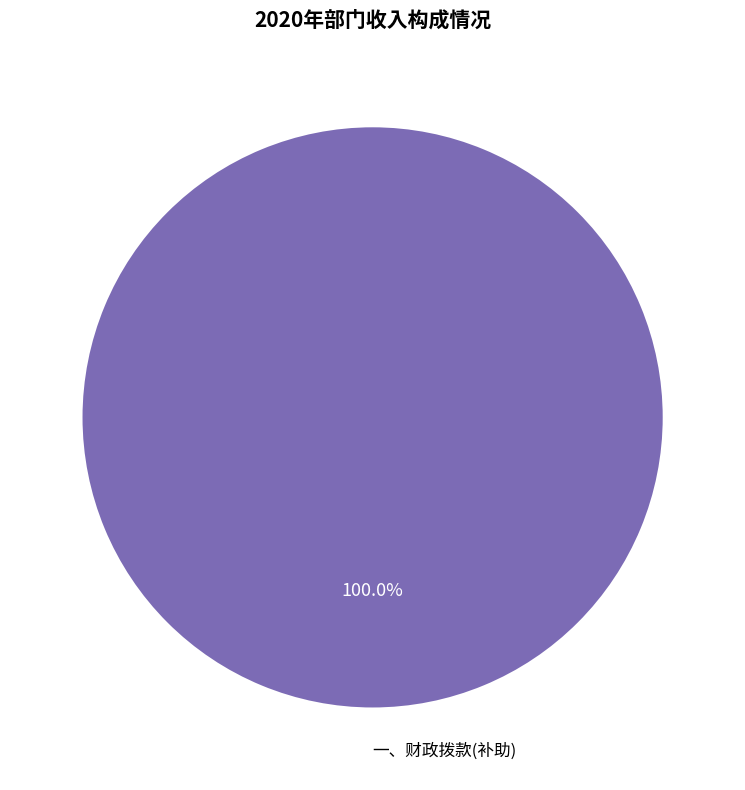

What is the majority slice?

一、财政拨款(补助)